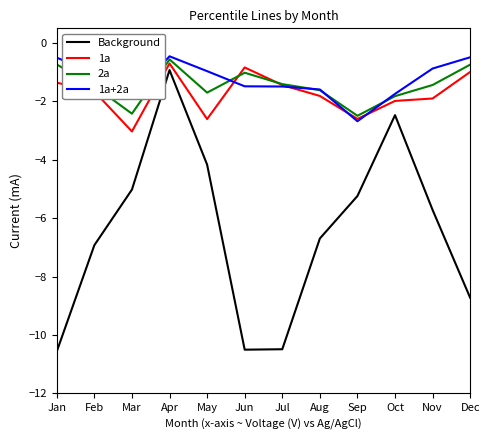

The value of 1a+2a at May is -1.0. True or false?

True